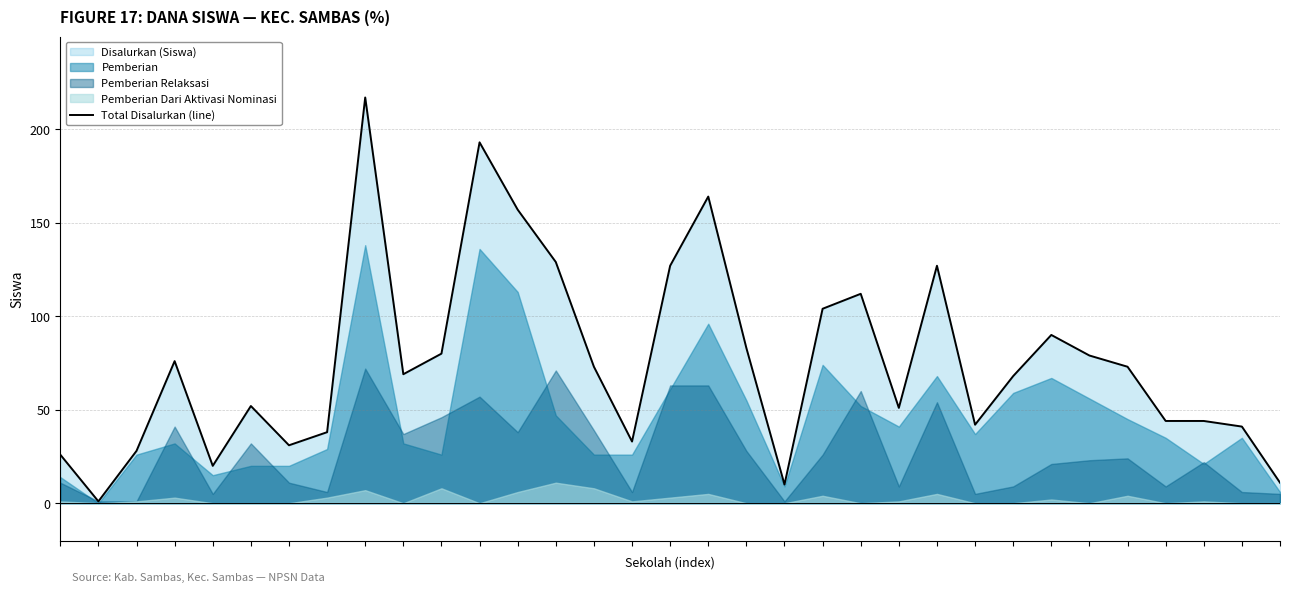

What is the minimum value shown in the chart?

1